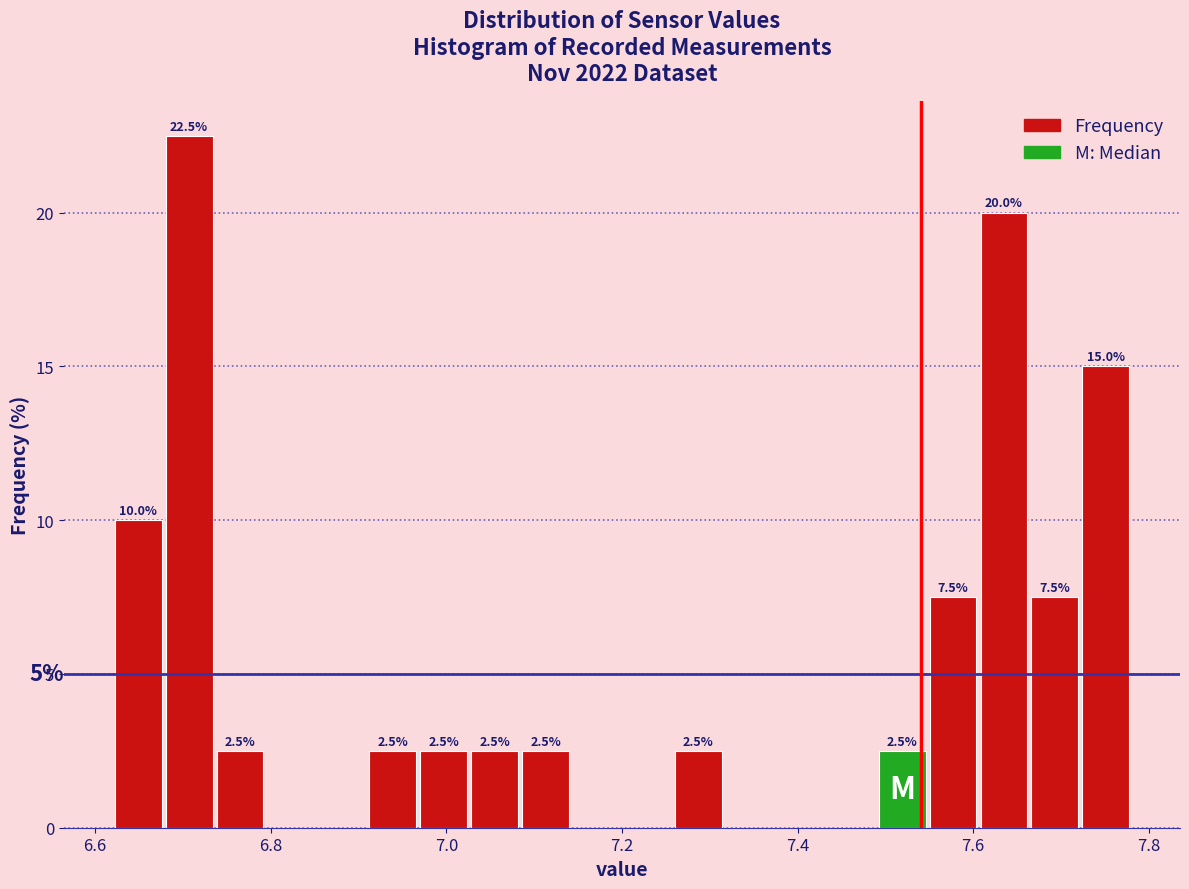

Read against the x-axis, roughly where is the centre of the tallest bar?

6.70